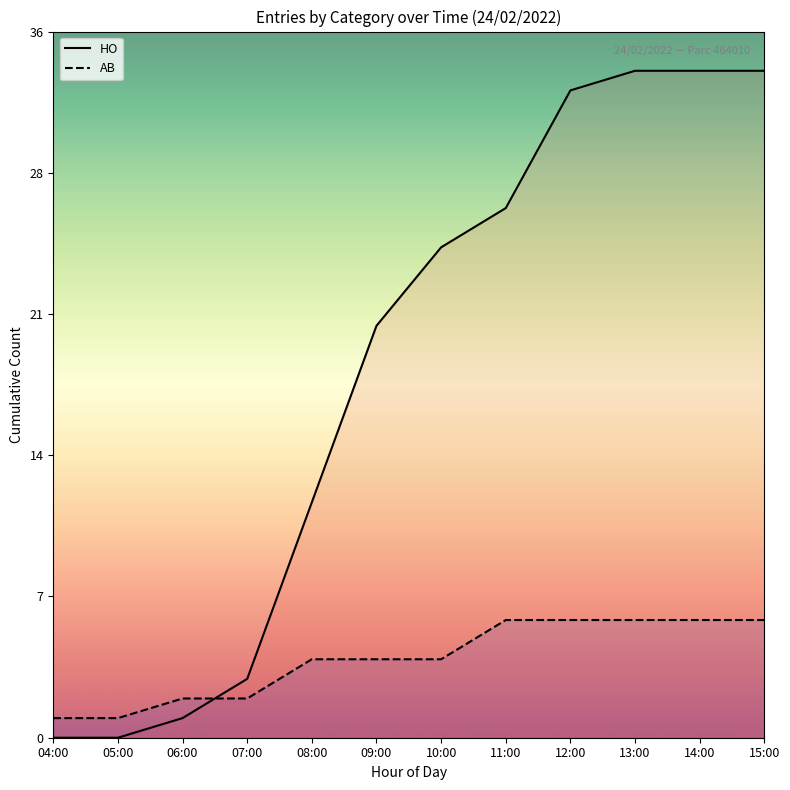

Reading left to right, transcribe all the data shown in this chart.

HO: 04:00=0	05:00=0	06:00=1	07:00=3	08:00=12	09:00=21	10:00=25	11:00=27	12:00=33	13:00=34	14:00=34	15:00=34
AB: 04:00=1	05:00=1	06:00=2	07:00=2	08:00=4	09:00=4	10:00=4	11:00=6	12:00=6	13:00=6	14:00=6	15:00=6